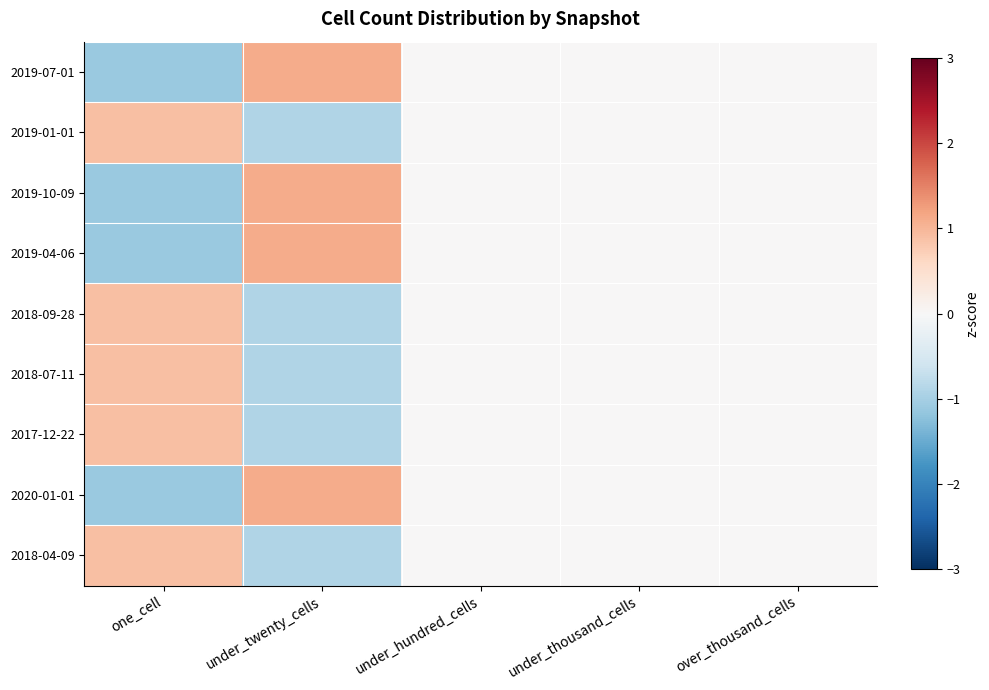

Reading left to right, what are all the values shown in this chart?

2019-07-01: one_cell=-1.1	under_twenty_cells=1.1	under_hundred_cells=0.0	under_thousand_cells=0.0	over_thousand_cells=0.0
2019-01-01: one_cell=0.9	under_twenty_cells=-0.9	under_hundred_cells=0.0	under_thousand_cells=0.0	over_thousand_cells=0.0
2019-10-09: one_cell=-1.1	under_twenty_cells=1.1	under_hundred_cells=0.0	under_thousand_cells=0.0	over_thousand_cells=0.0
2019-04-06: one_cell=-1.1	under_twenty_cells=1.1	under_hundred_cells=0.0	under_thousand_cells=0.0	over_thousand_cells=0.0
2018-09-28: one_cell=0.9	under_twenty_cells=-0.9	under_hundred_cells=0.0	under_thousand_cells=0.0	over_thousand_cells=0.0
2018-07-11: one_cell=0.9	under_twenty_cells=-0.9	under_hundred_cells=0.0	under_thousand_cells=0.0	over_thousand_cells=0.0
2017-12-22: one_cell=0.9	under_twenty_cells=-0.9	under_hundred_cells=0.0	under_thousand_cells=0.0	over_thousand_cells=0.0
2020-01-01: one_cell=-1.1	under_twenty_cells=1.1	under_hundred_cells=0.0	under_thousand_cells=0.0	over_thousand_cells=0.0
2018-04-09: one_cell=0.9	under_twenty_cells=-0.9	under_hundred_cells=0.0	under_thousand_cells=0.0	over_thousand_cells=0.0